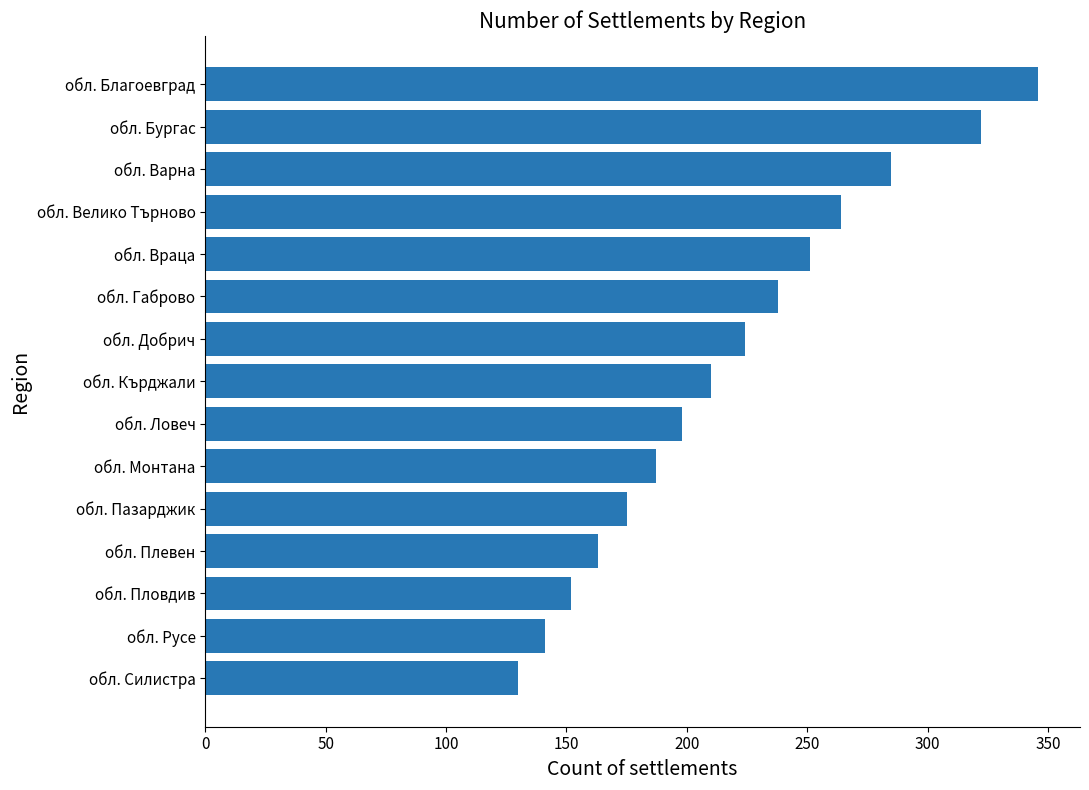

What is the minimum value shown in the chart?

130